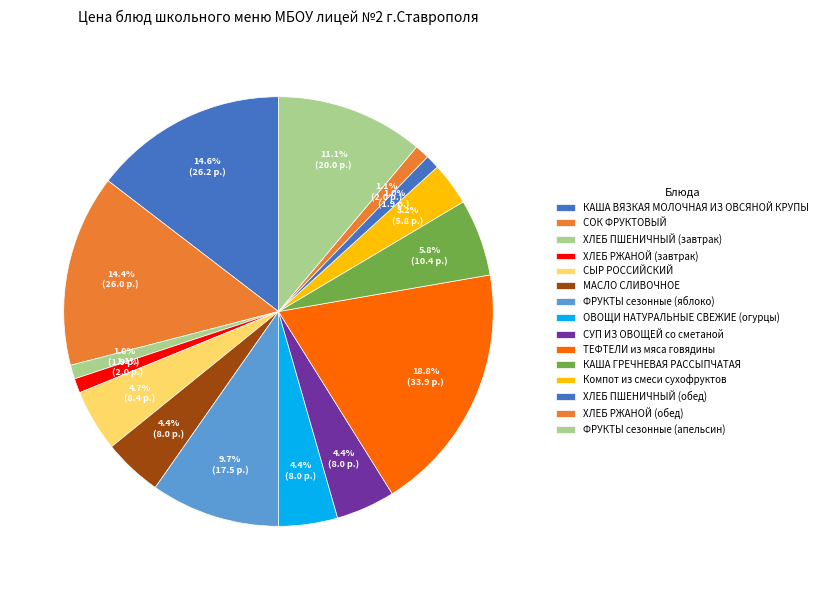

Count the number of slices in the pie.

15